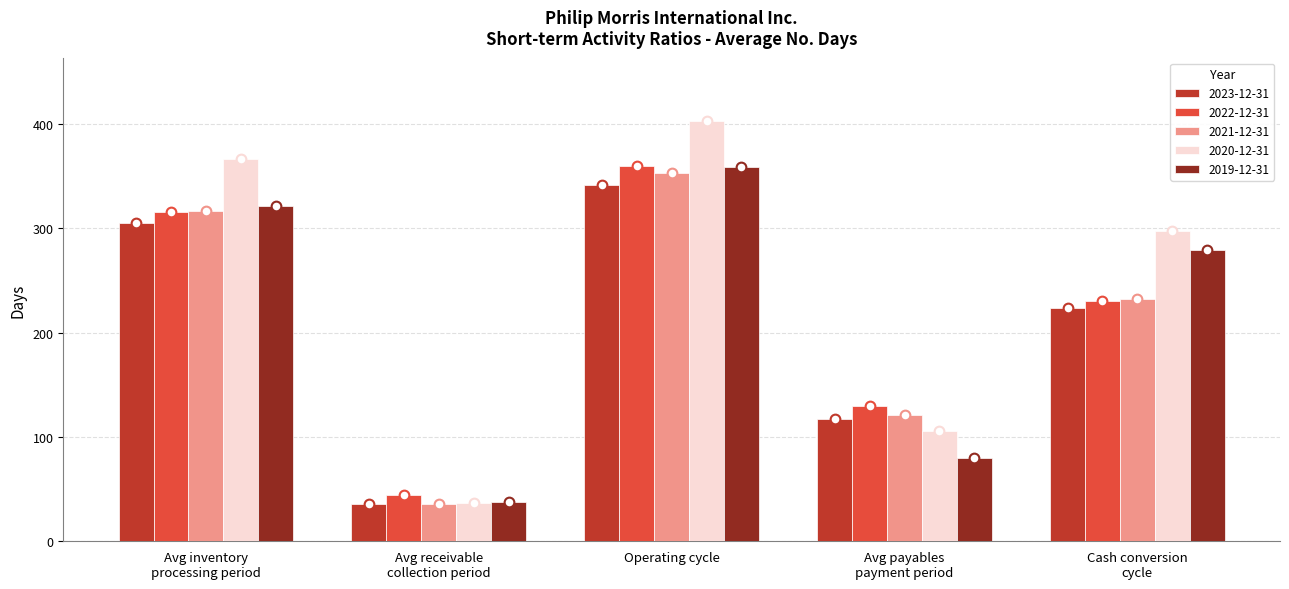

What is the value of the 2020-12-31 bar at the 1st from the left?

366